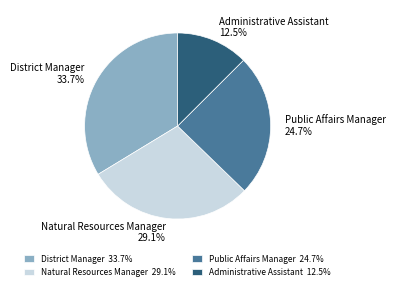

Count the number of slices in the pie.

4